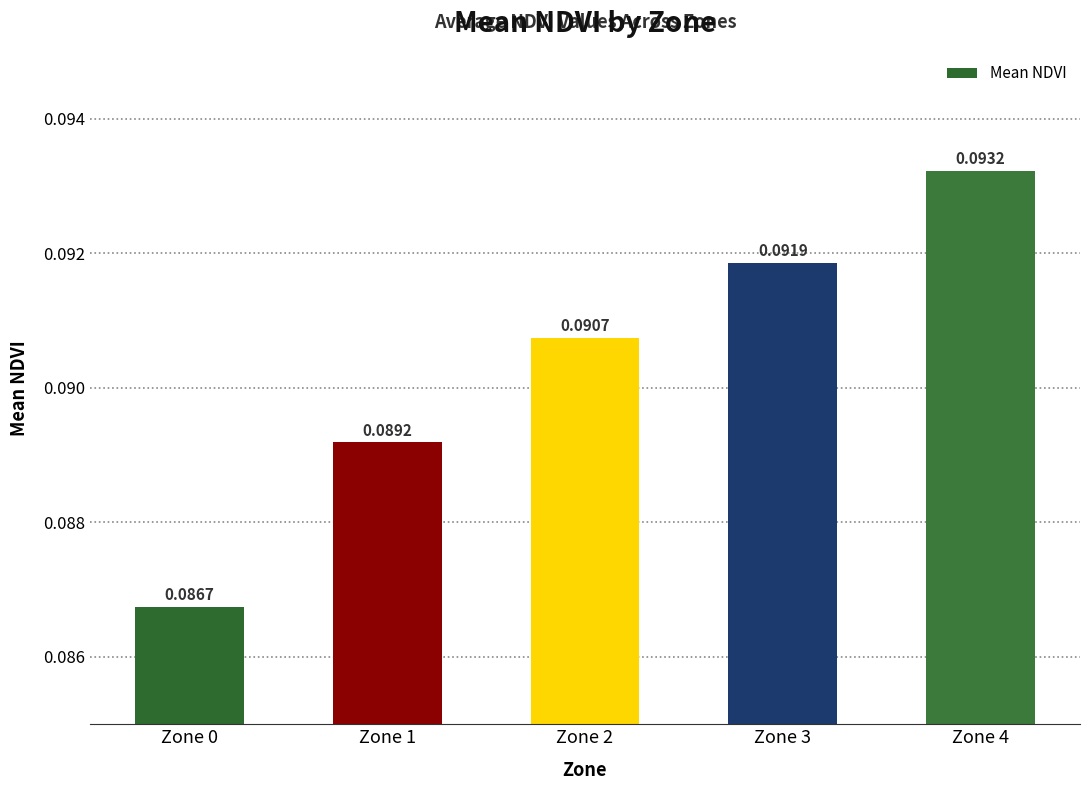

How many bars are there in total?

5